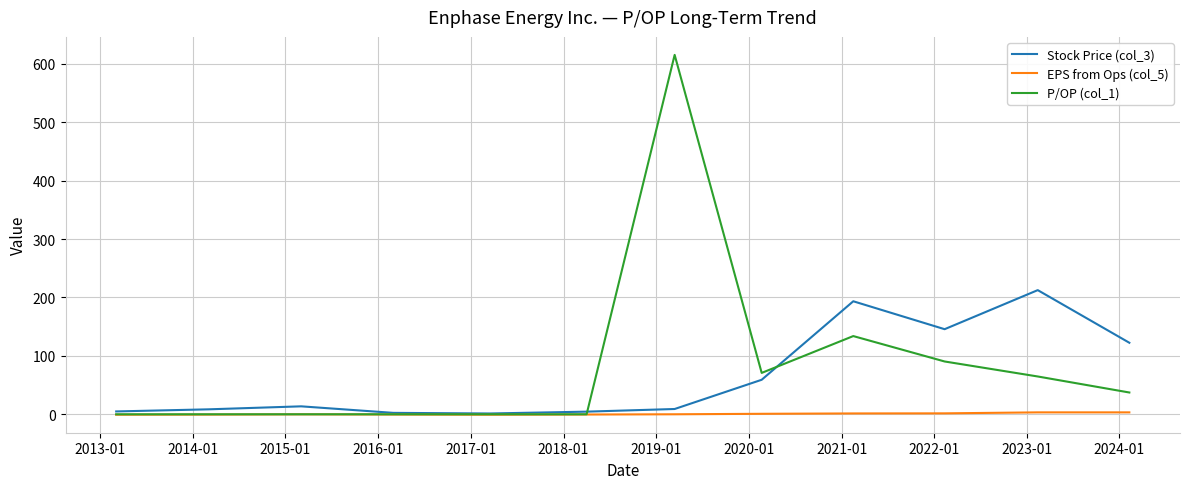

How many distinct data groups are displayed?

3